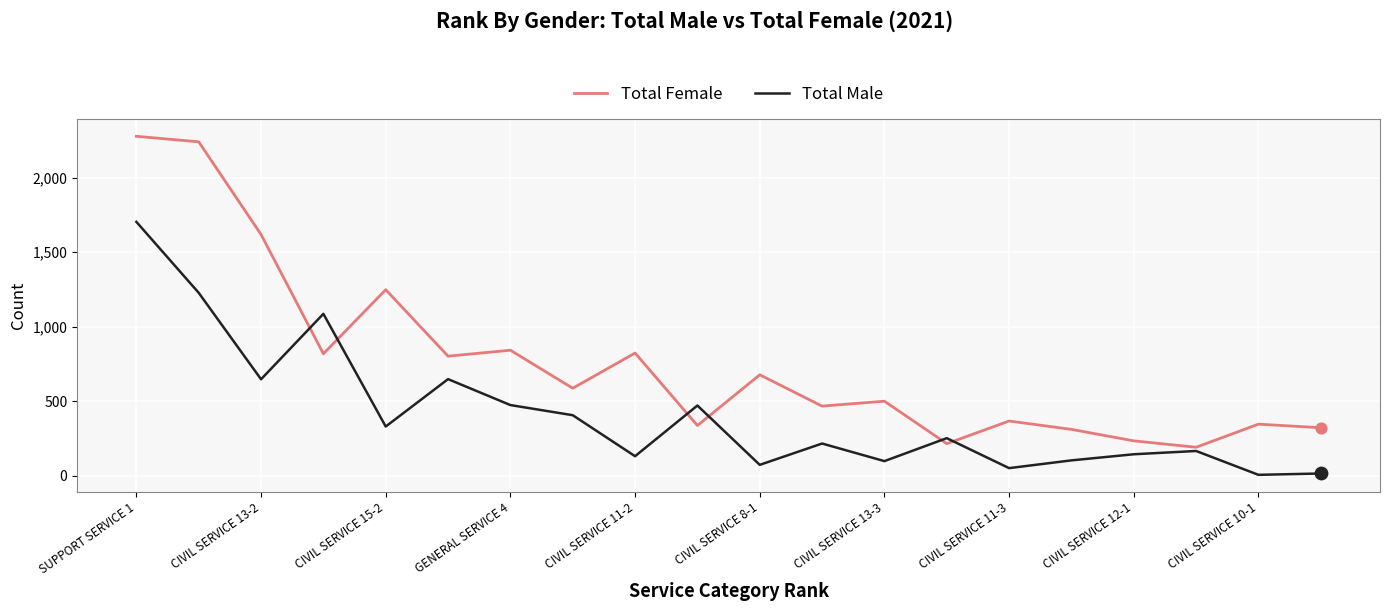

Which series has the widest spread of values?

Total Female